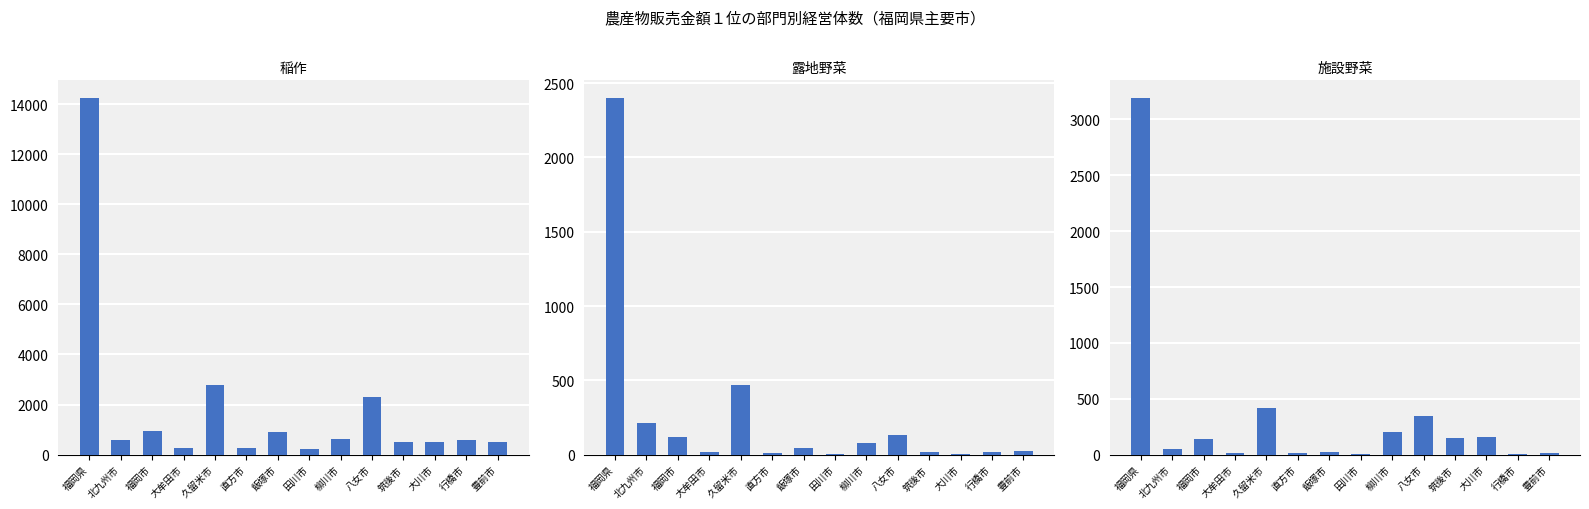

At how many categories does at least one series exceed 5299?

1